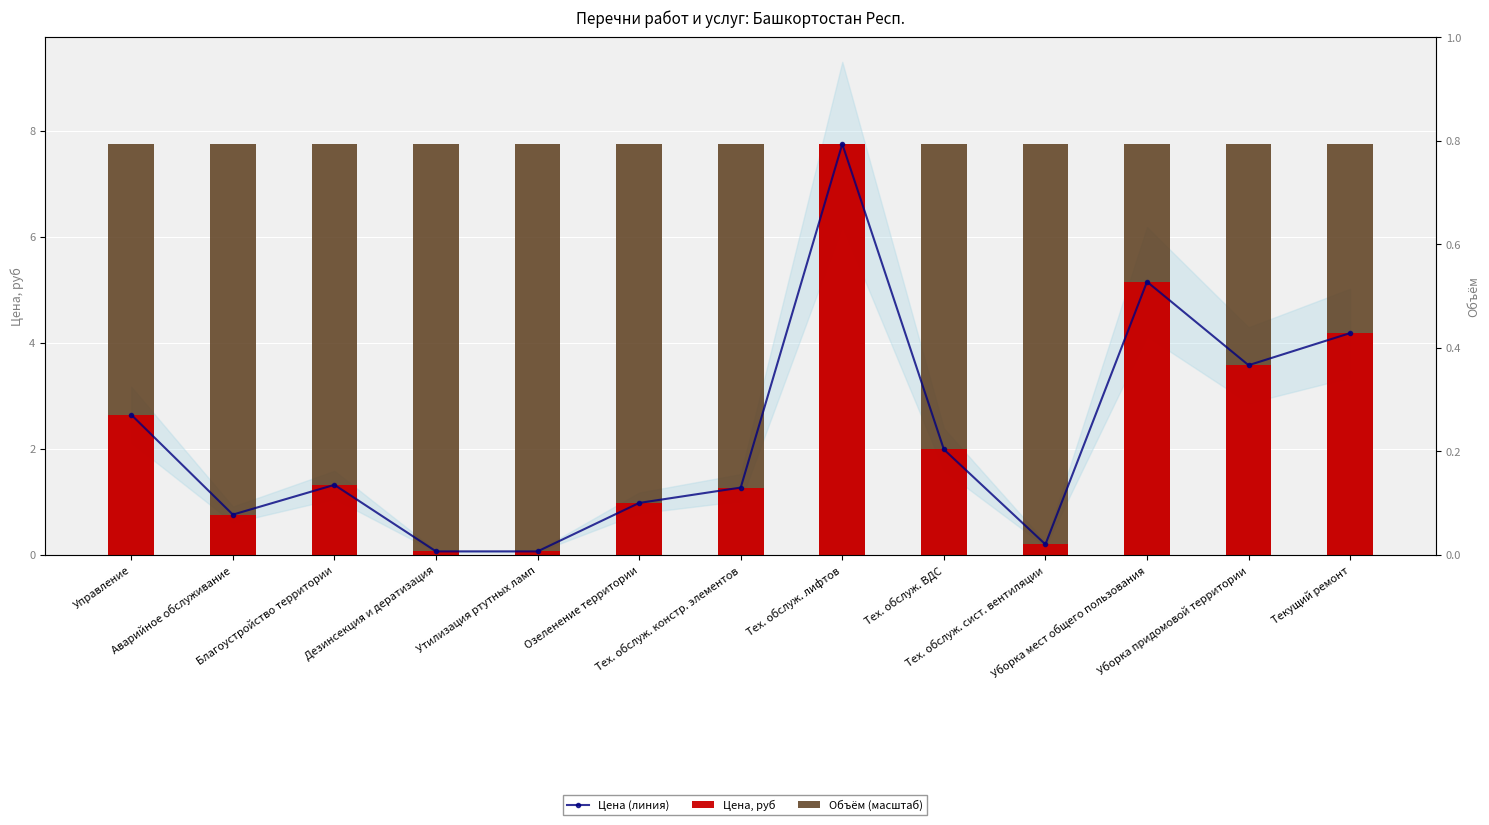

What is the smallest value displayed?

0.1